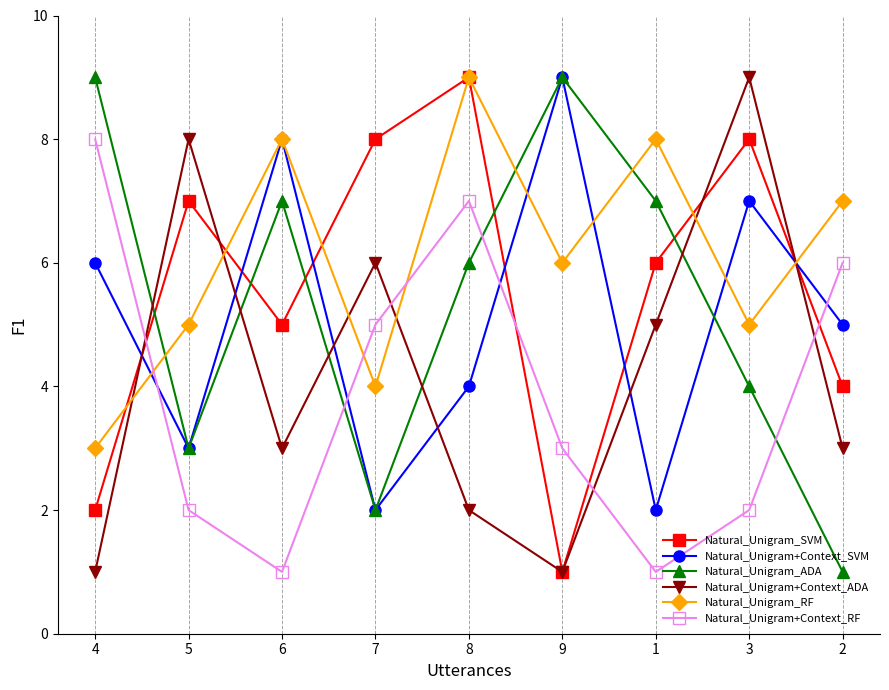

What is the difference between the Natural_Unigram_SVM values at 5 and 4?

5